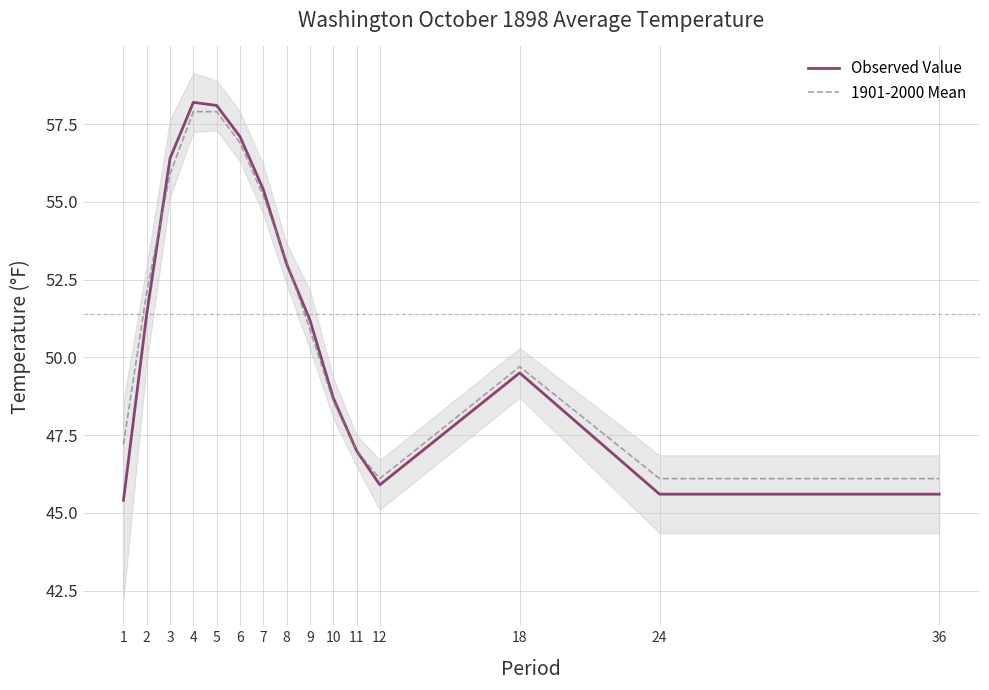

Does the chart display data point markers on the line(s)?

No